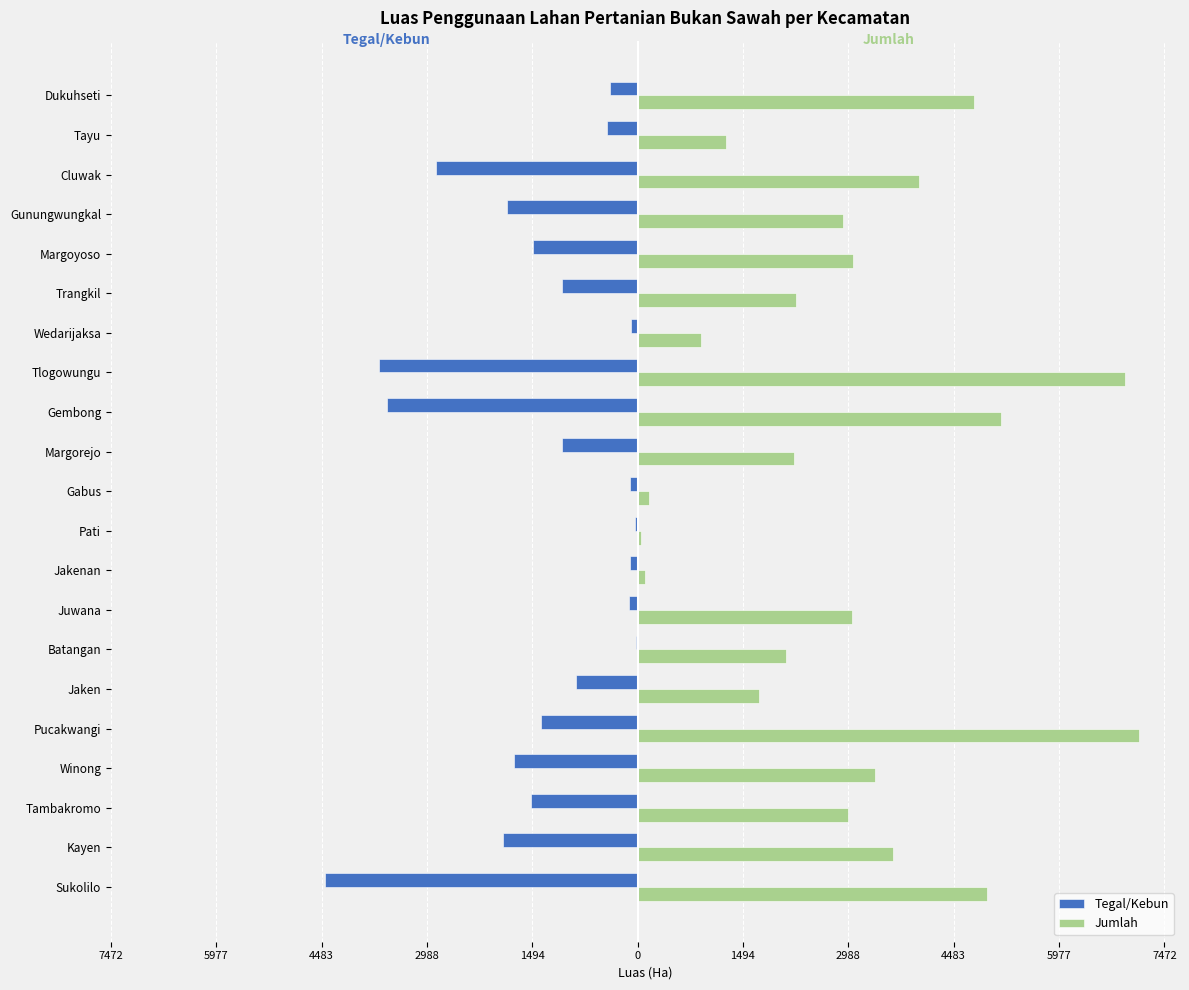

What are all the series names shown in the legend?

Tegal/Kebun, Jumlah